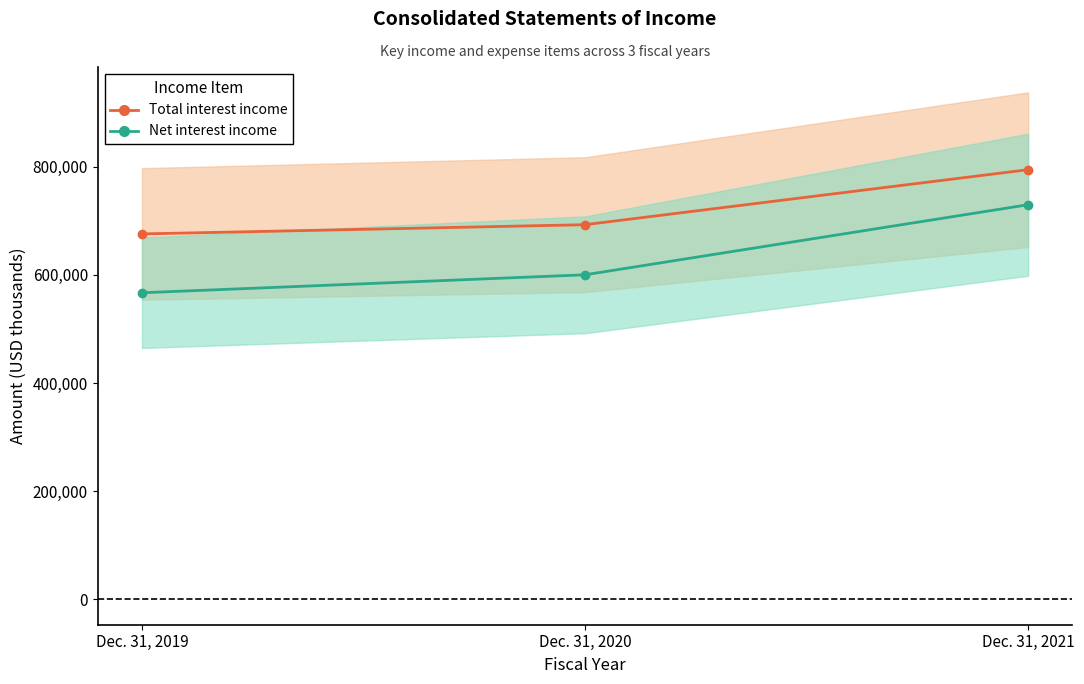

The value of Total interest income (center) at Dec. 31, 2019 is 1127355. True or false?

False